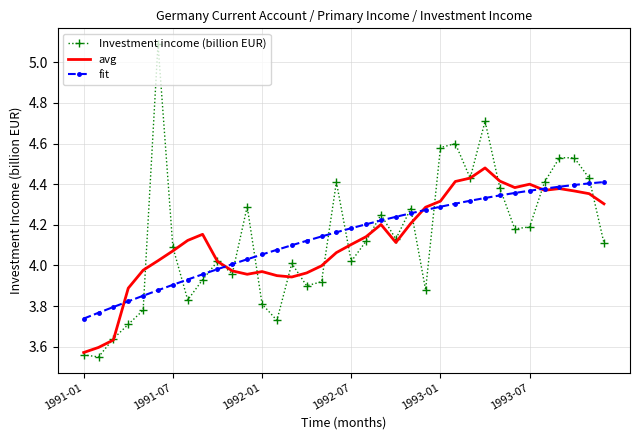

What is the difference between the second highest and minimum values in the avg series?

0.9